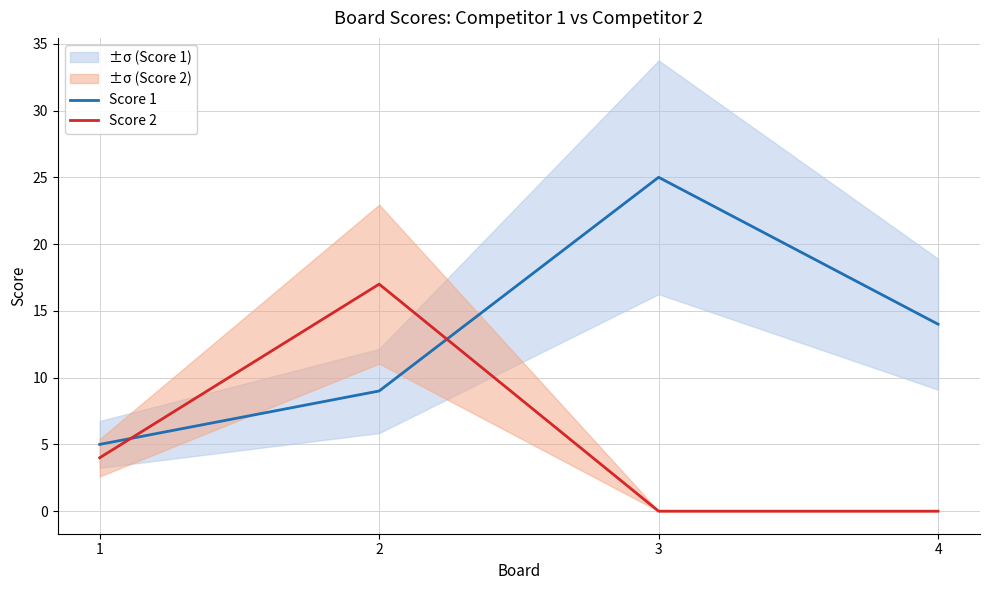

What is the sum of all Score 1 values?

53